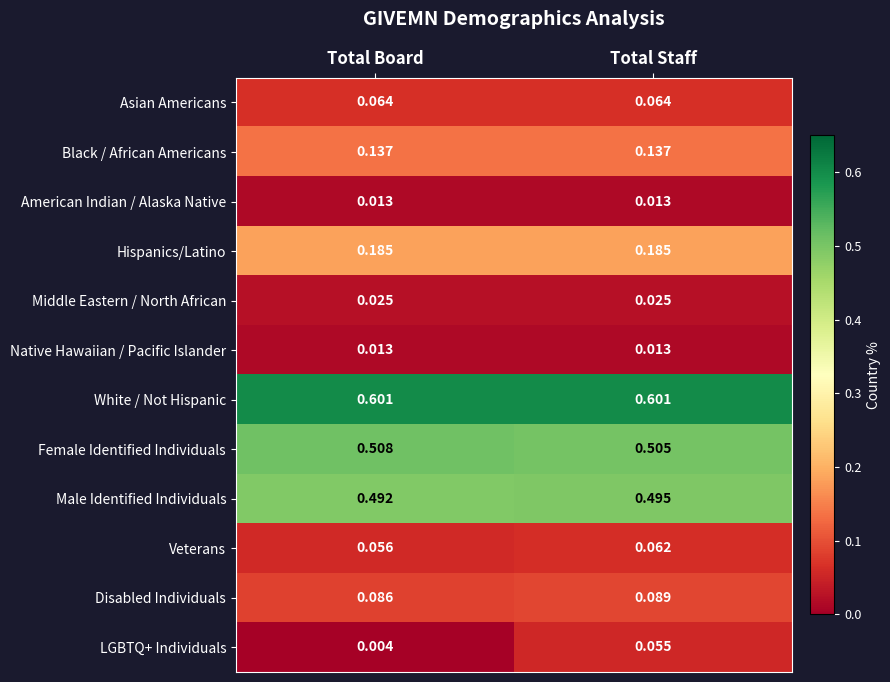

Which series has the largest range (max minus min)?

LGBTQ+ Individuals